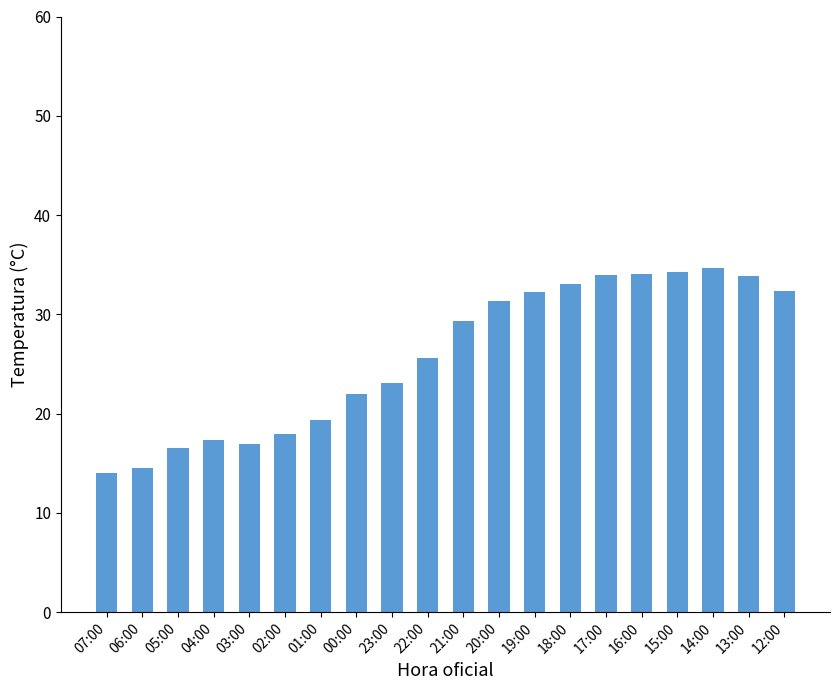

What is the label of the 12th bar from the left?

20:00